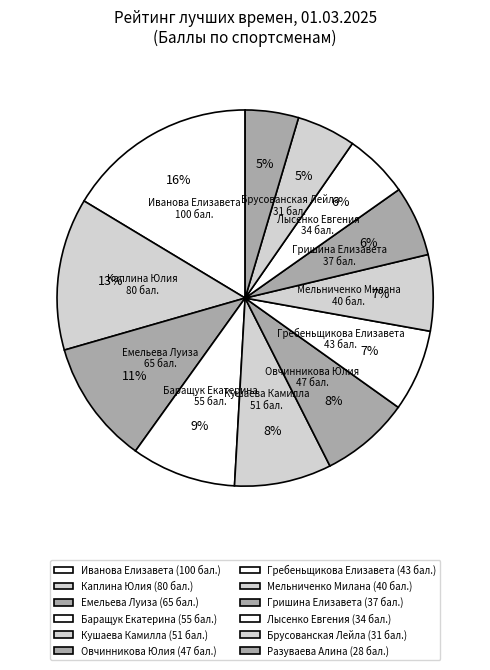

Is Брусованская Лейла the majority of the pie?

No